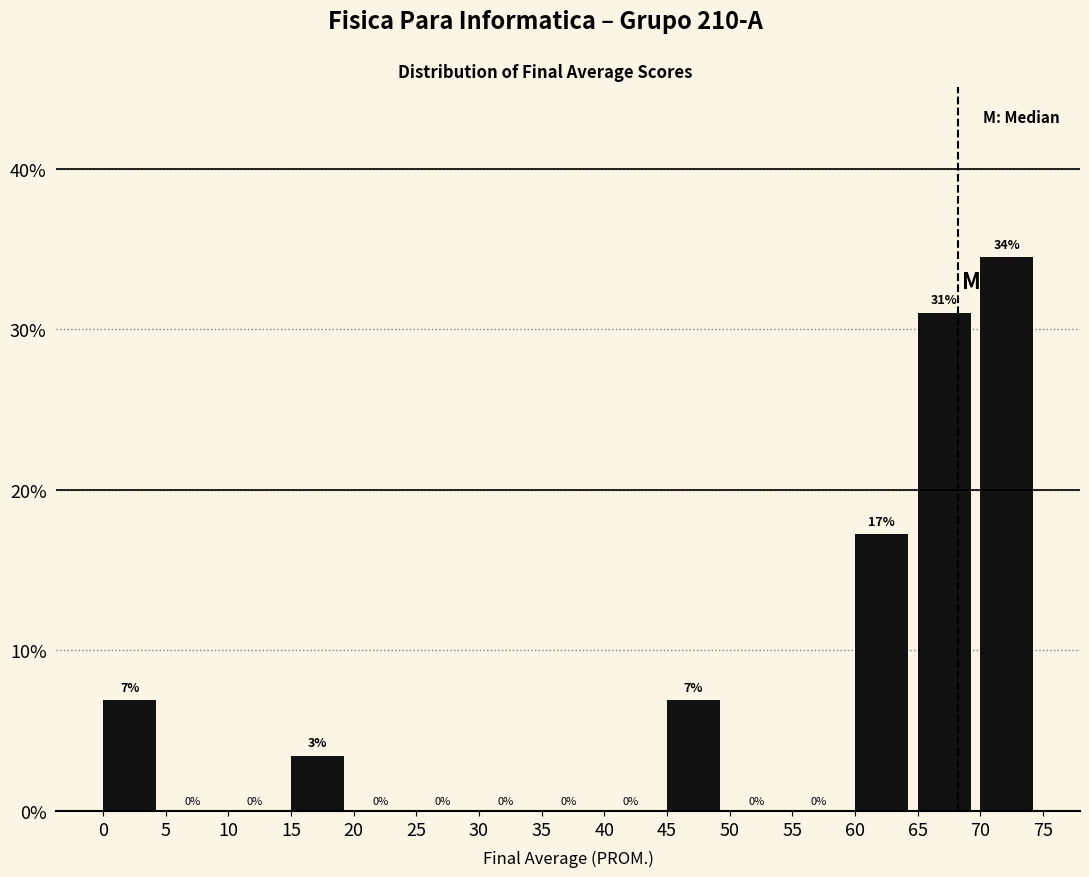

Over which range of the x-axis is the bar tallest?

70 to 75